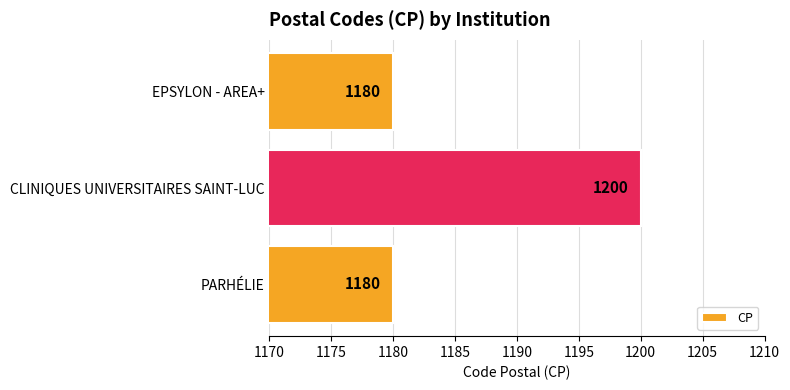

Count the values in the range 1180 to 1200.

3